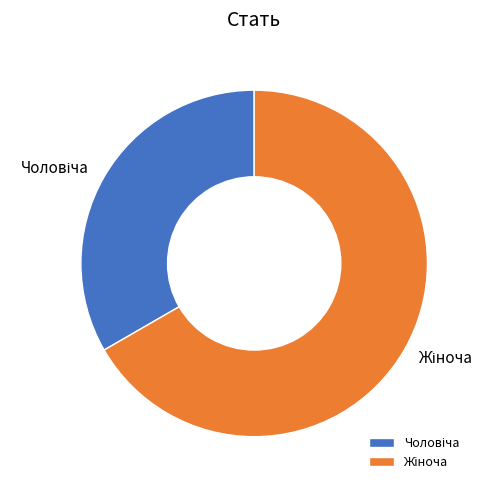

Does any single category account for the majority?

Yes